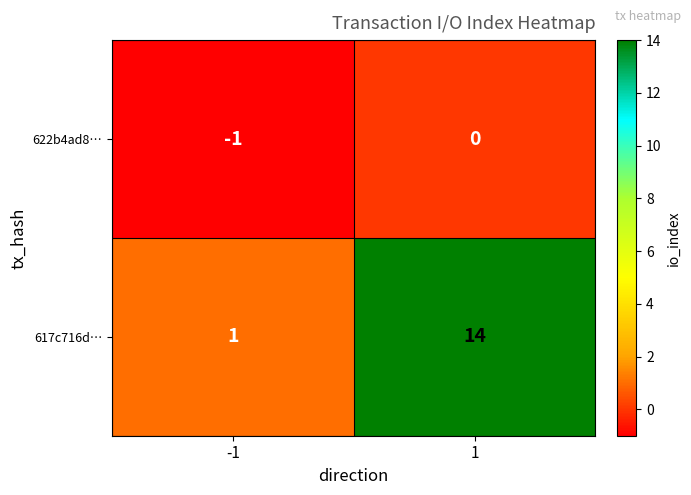

What is the difference between the highest and lowest values at 1?

14